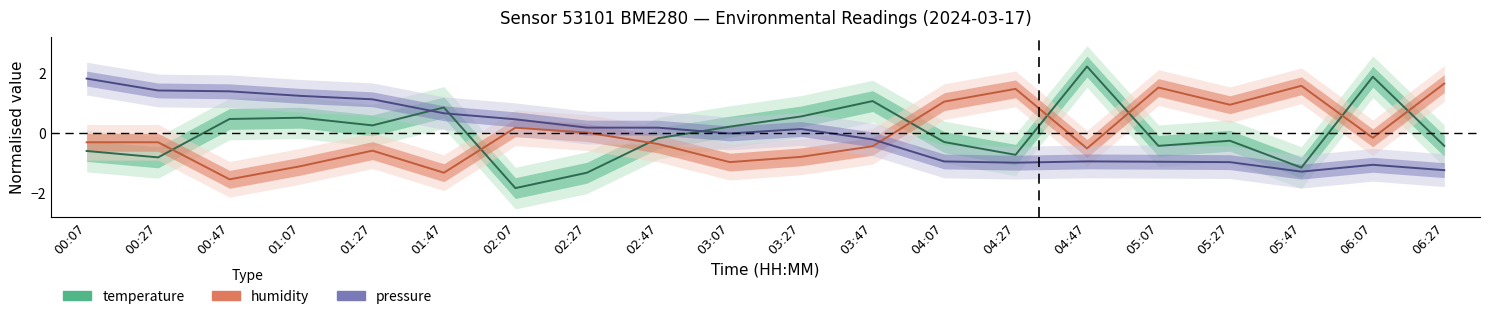

Which series has the largest total across all categories?

temperature